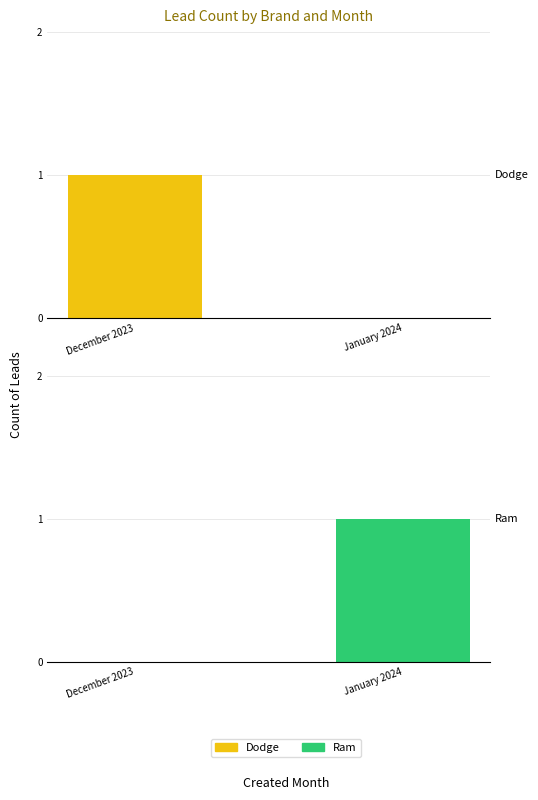

What are all the series names shown in the legend?

Dodge, Ram